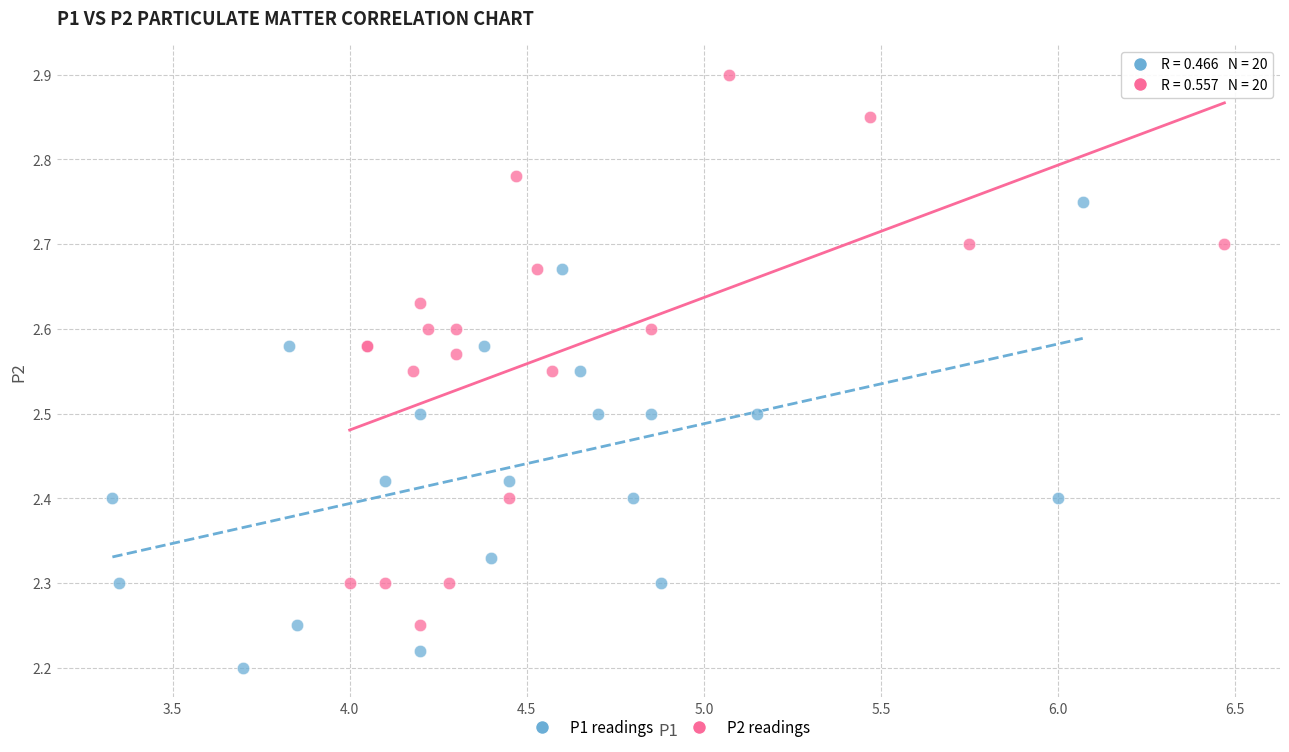

Which series reaches the maximum Y coordinate?

P2 readings